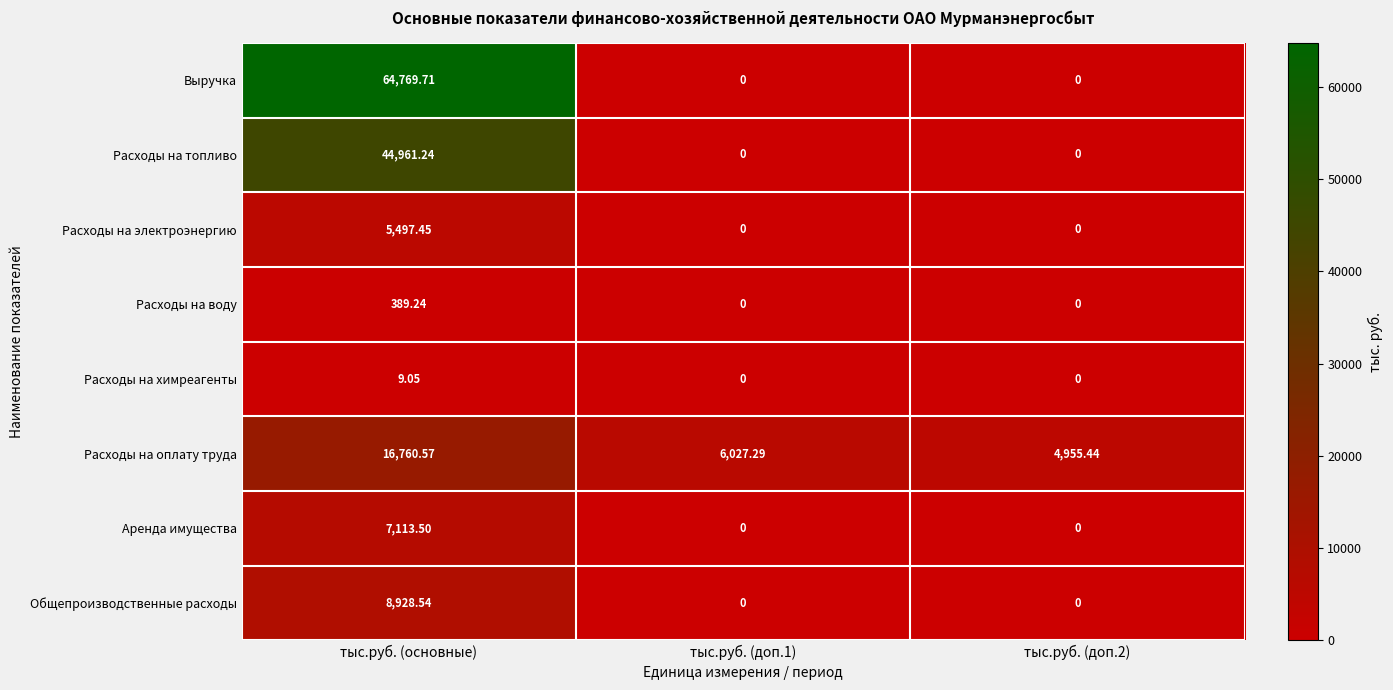

Rank the series by their maximum value, from highest to lowest.

Выручка, Расходы на топливо, Расходы на оплату труда, Общепроизводственные расходы, Аренда имущества, Расходы на электроэнергию, Расходы на воду, Расходы на химреагенты